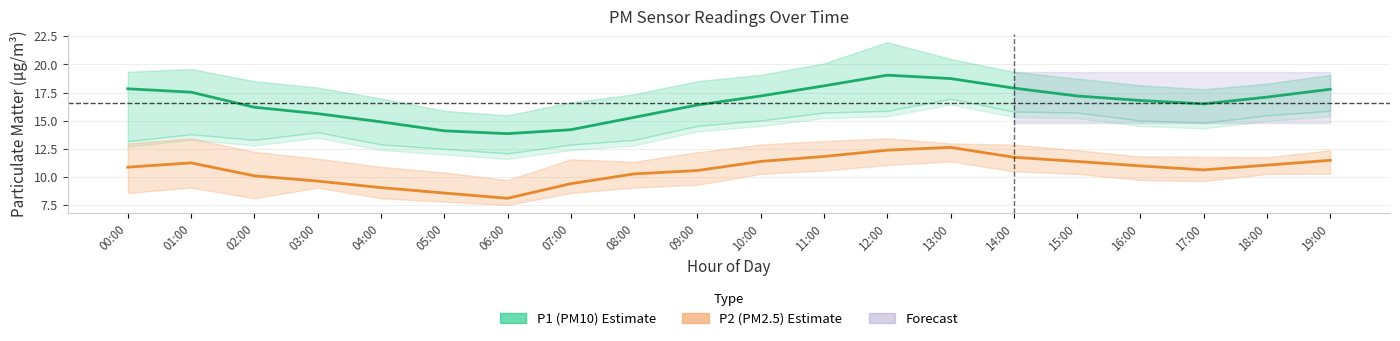

What is the difference between the second highest and minimum values in the P1 (PM10) series?

4.9